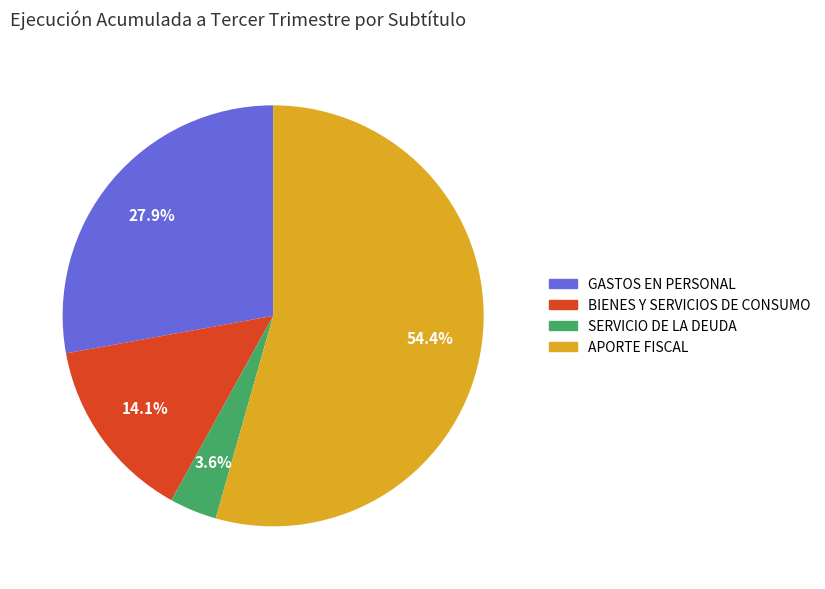

How many segments does this pie chart have?

4